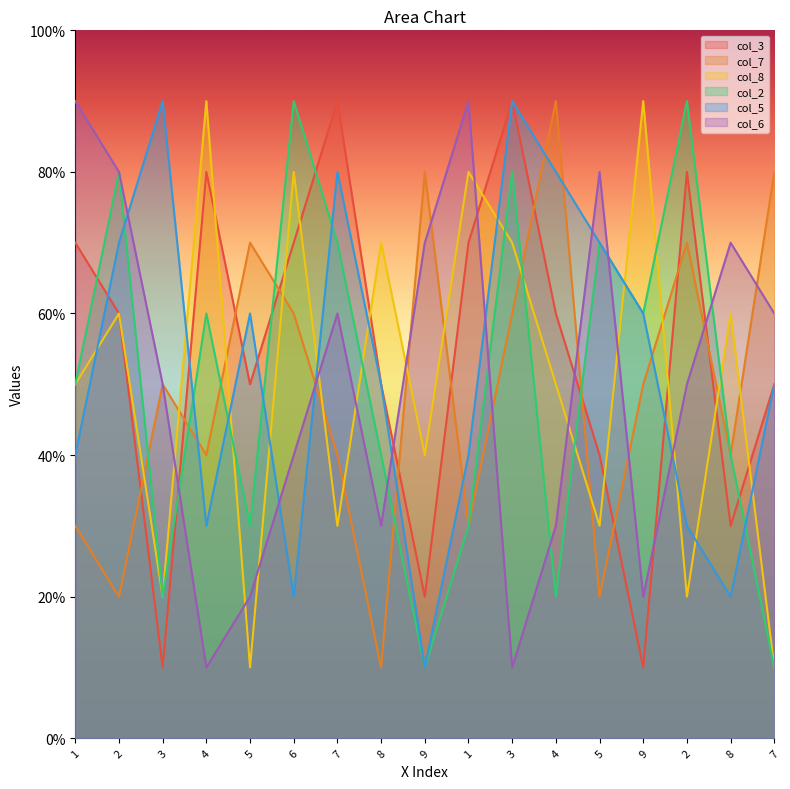

True or false: col_8 has a value of 50 at 4.

True